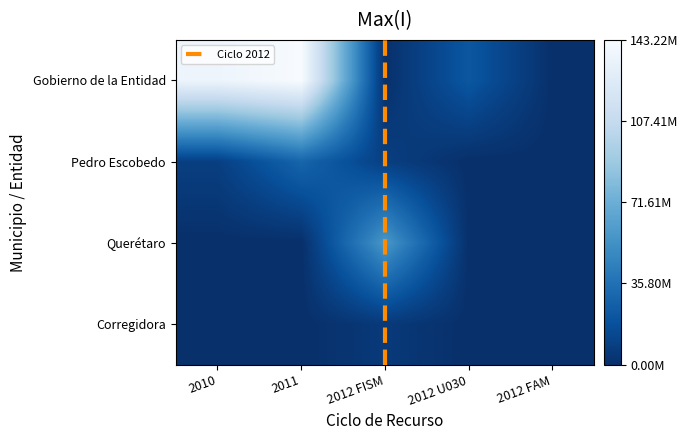

At how many categories does at least one series exceed 68133268?

2